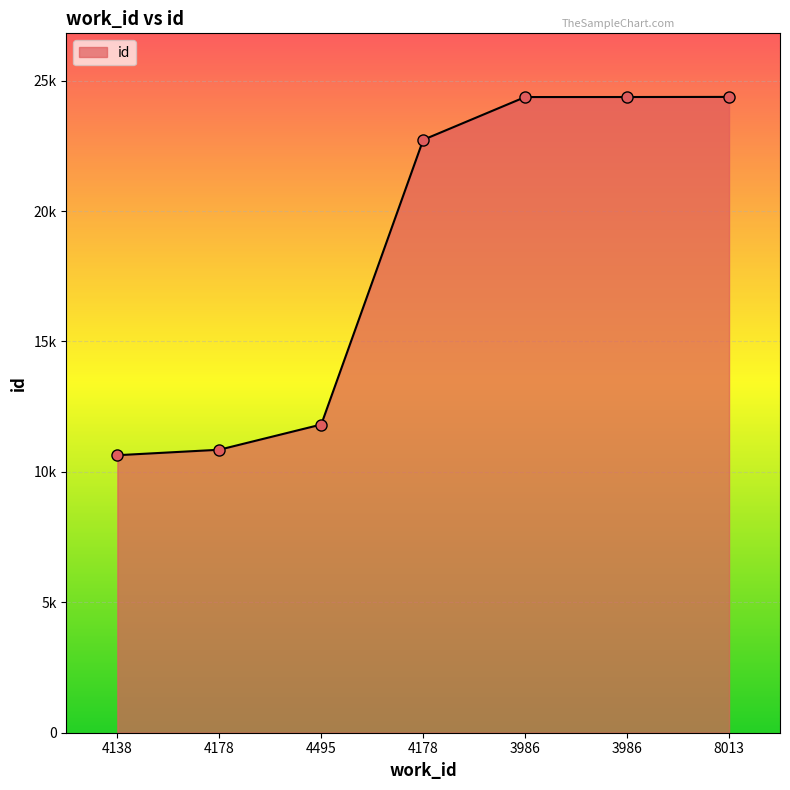

What value does the data have at 4178?

10849